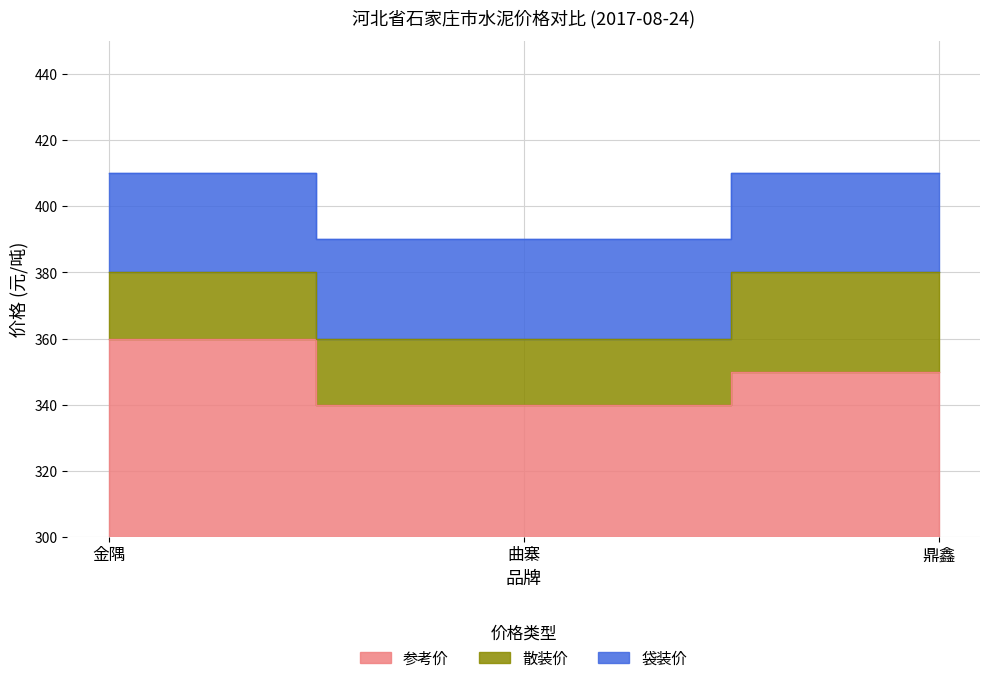

How many data points in 袋装价 are less than 410?

1